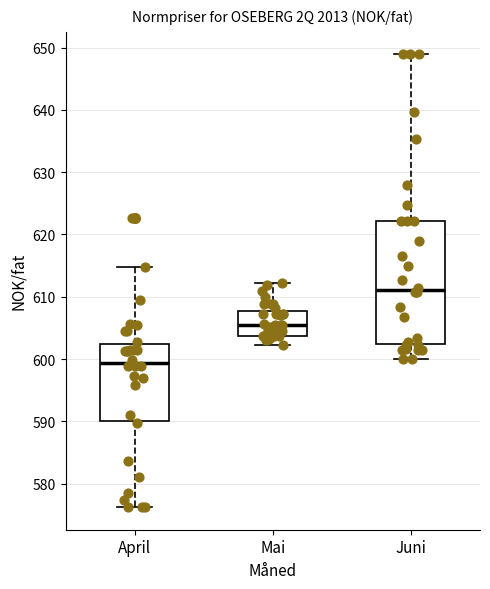

Reading left to right, read every box against the y-axis: the position of its median line, the range the box covers, and the ends of its whiskers. The values are not printed on the chart, so give them approximately, as read against the axis.

April: median 599, box 590 to 602, whiskers 576 to 615
Mai: median 606, box 604 to 608, whiskers 602 to 612
Juni: median 611, box 602 to 622, whiskers 600 to 649